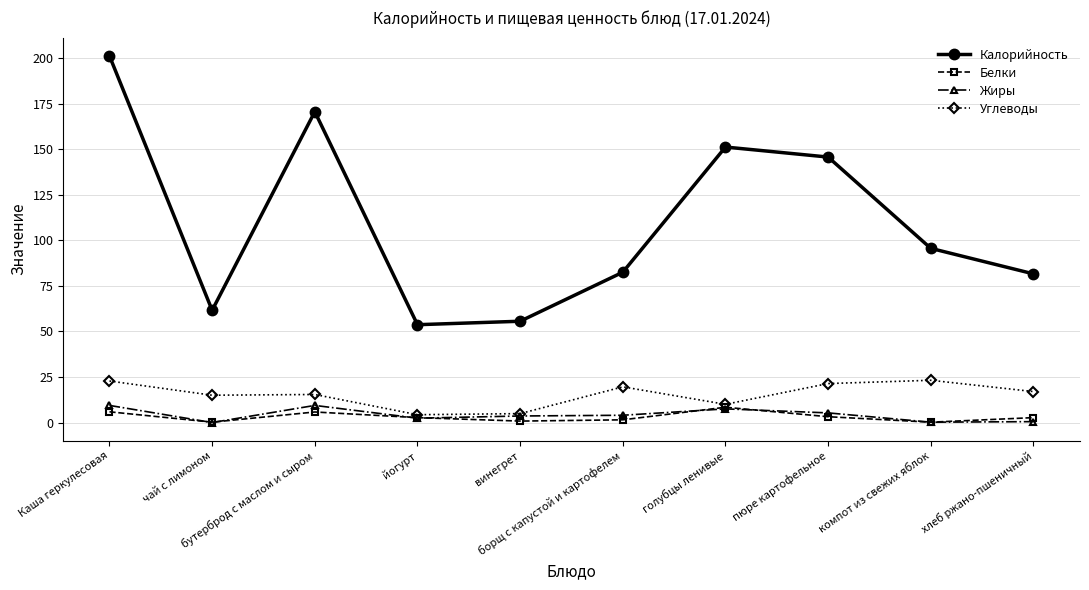

What is the lowest value of the Калорийность series?

53.7